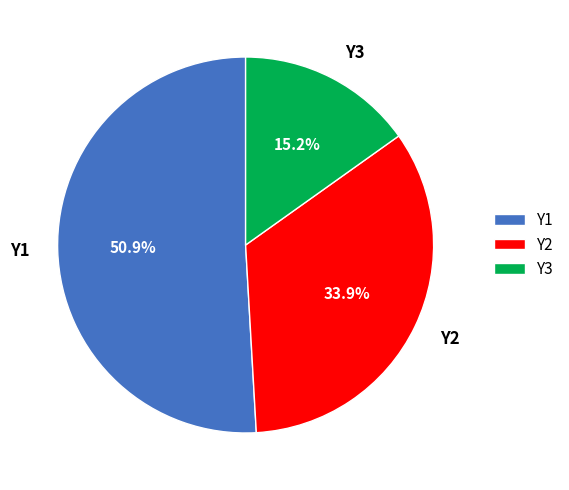

Between Y2 and Y3, which is larger?

Y2